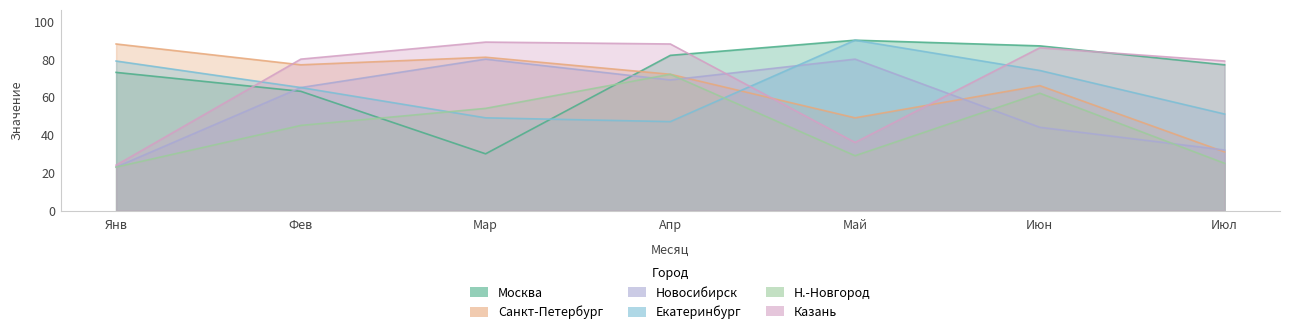

True or false: Санкт-Петербург has a value of 66 at Июн.

True